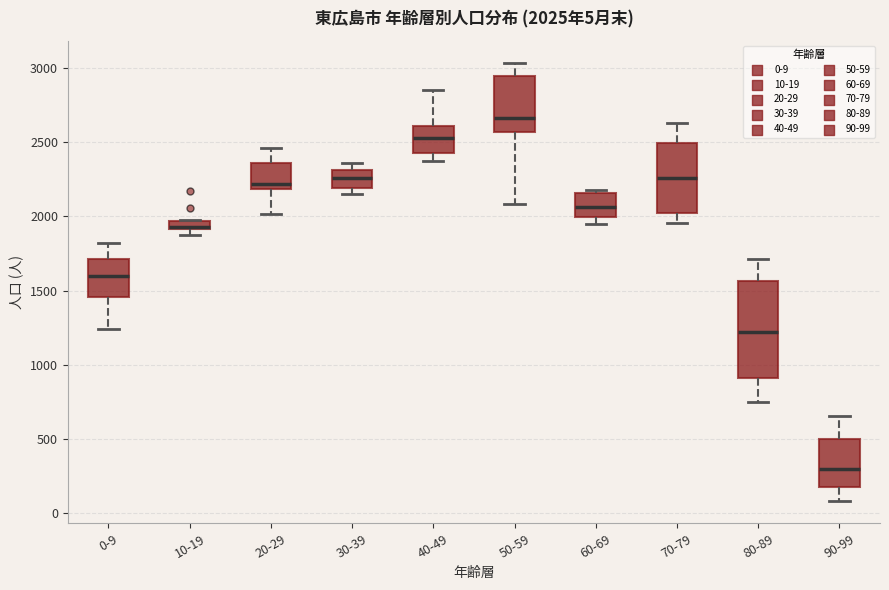

Which box is the tallest, from its lower edge to its upper edge?

80-89